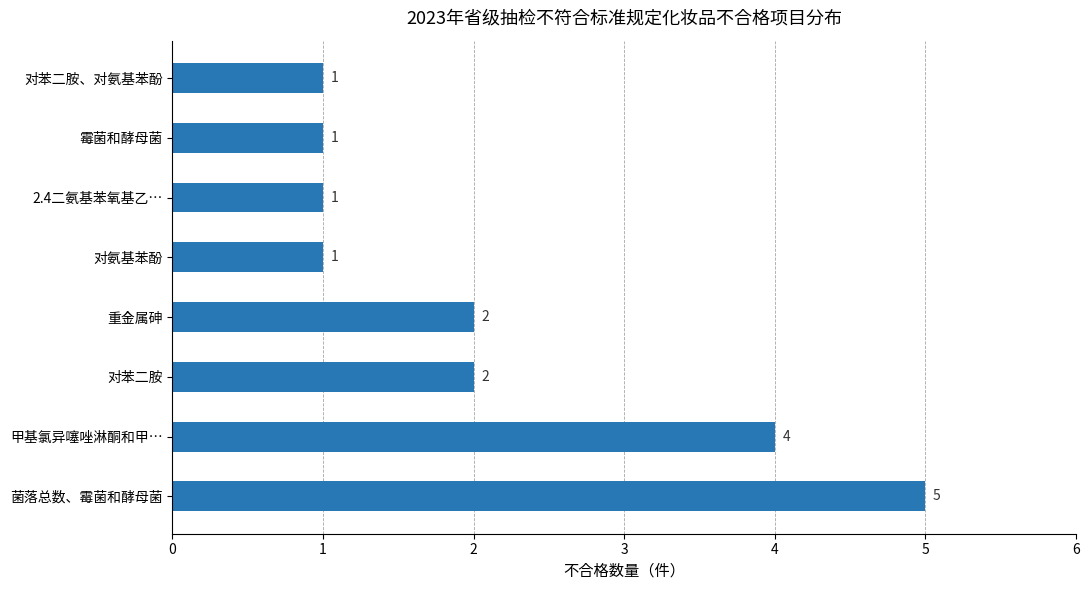

Count the values in the range 1 to 4.

7